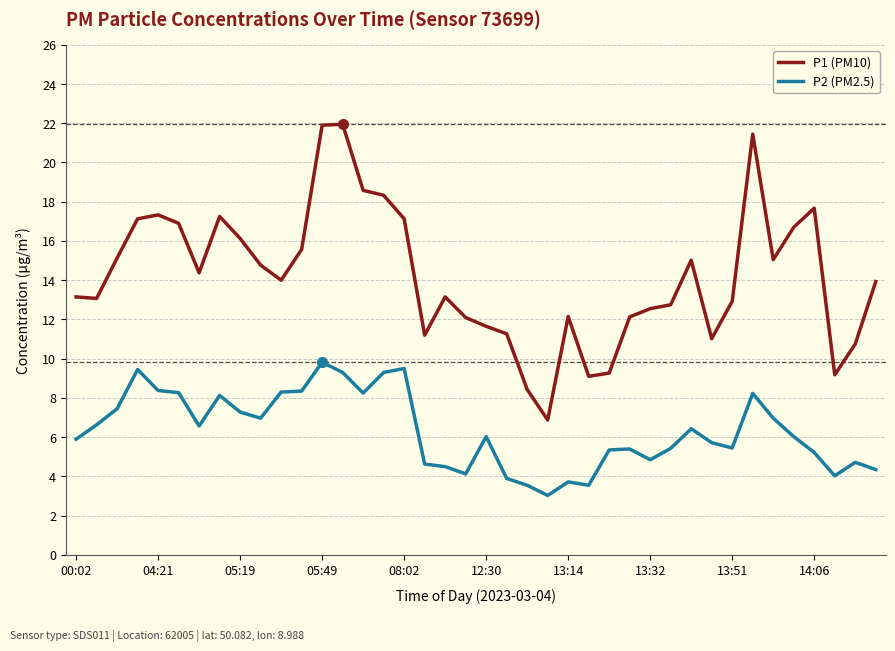

Does the chart display data point markers on the line(s)?

No